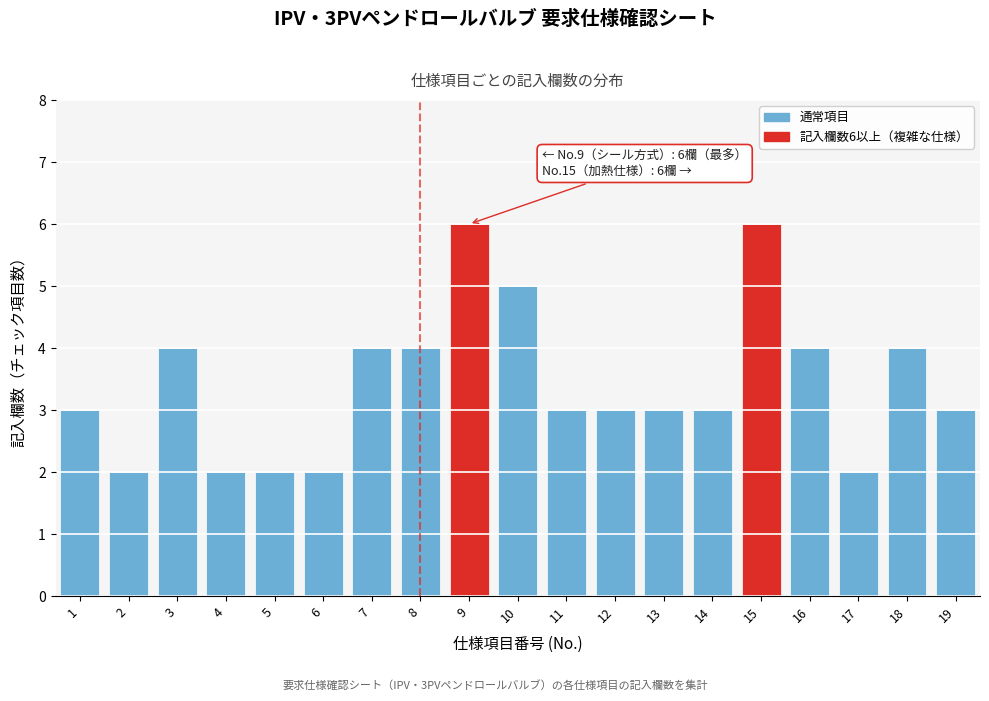

Reading right to left, what are all the values shown in this chart?

19=3	18=4	17=2	16=4	15=6	14=3	13=3	12=3	11=3	10=5	9=6	8=4	7=4	6=2	5=2	4=2	3=4	2=2	1=3